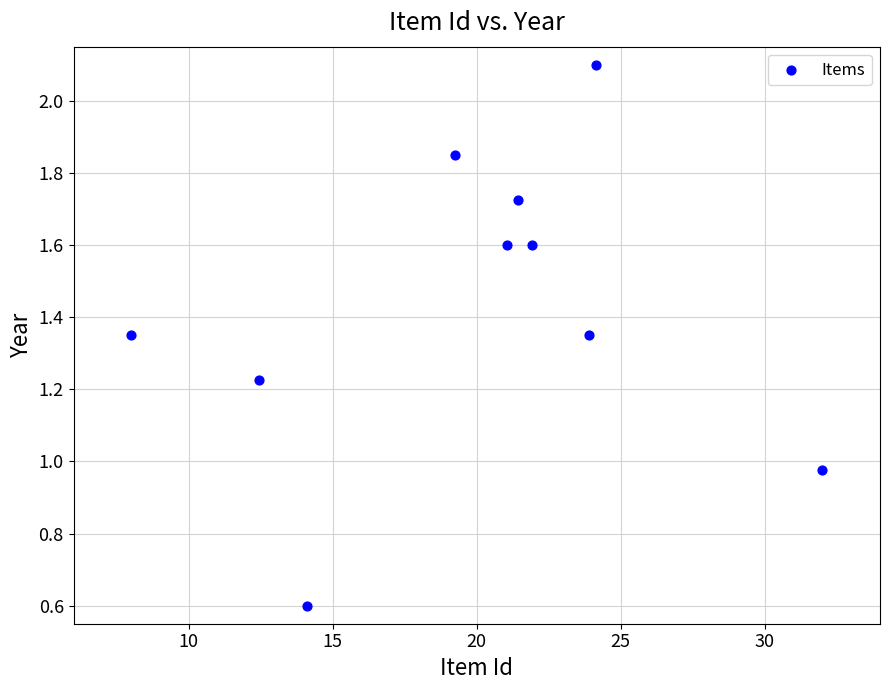

What is the average X value?

19.8